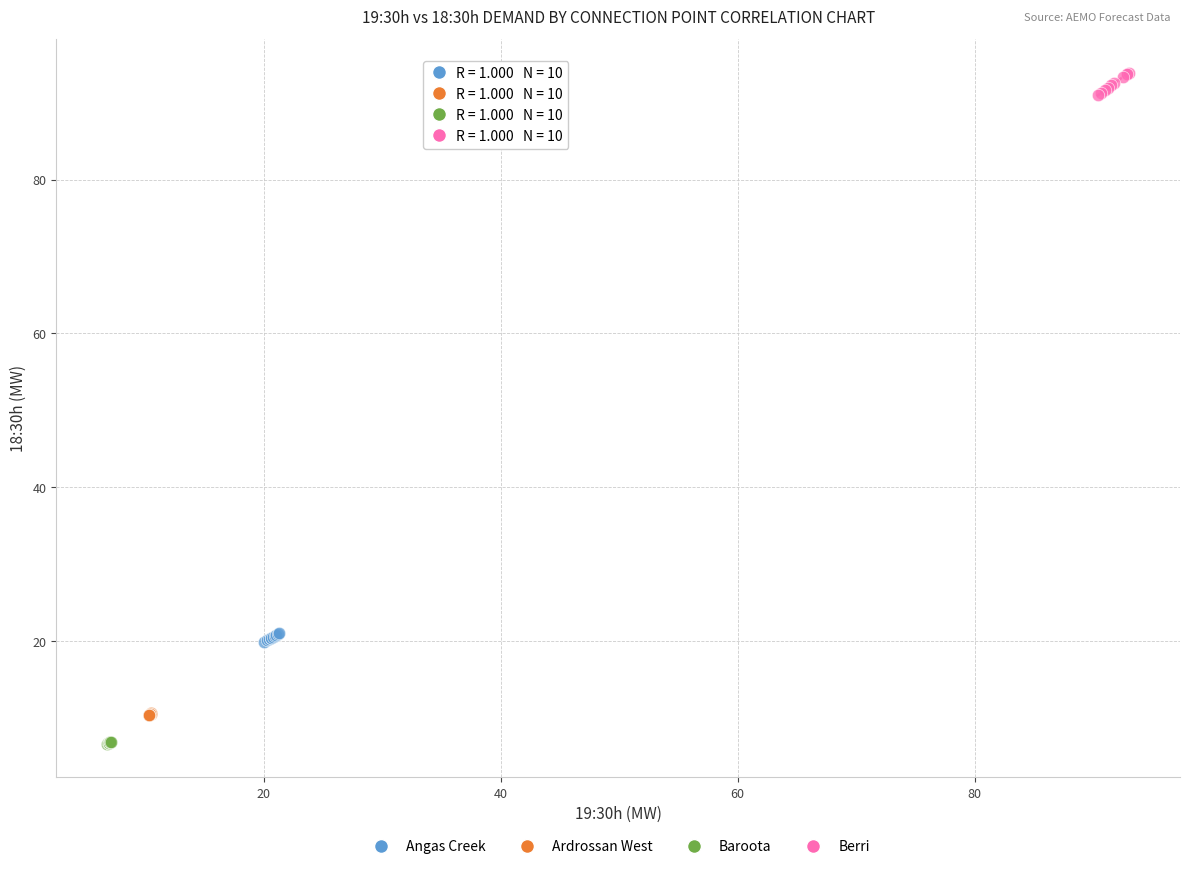

Which series has the largest Y range (max minus min)?

Berri